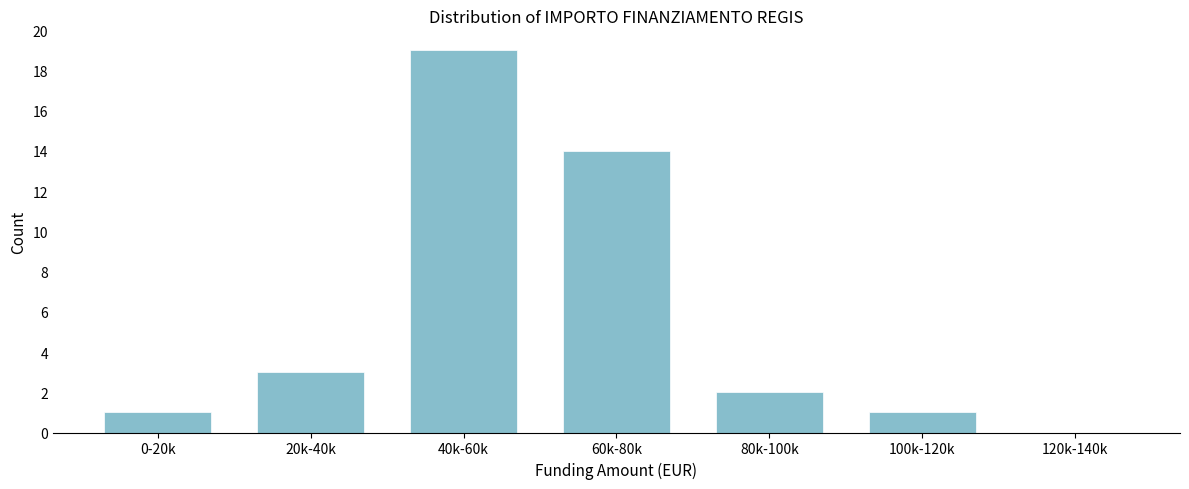

Reading right to left, transcribe all the data shown in this chart.

120k-140k=0	100k-120k=1	80k-100k=2	60k-80k=14	40k-60k=19	20k-40k=3	0-20k=1